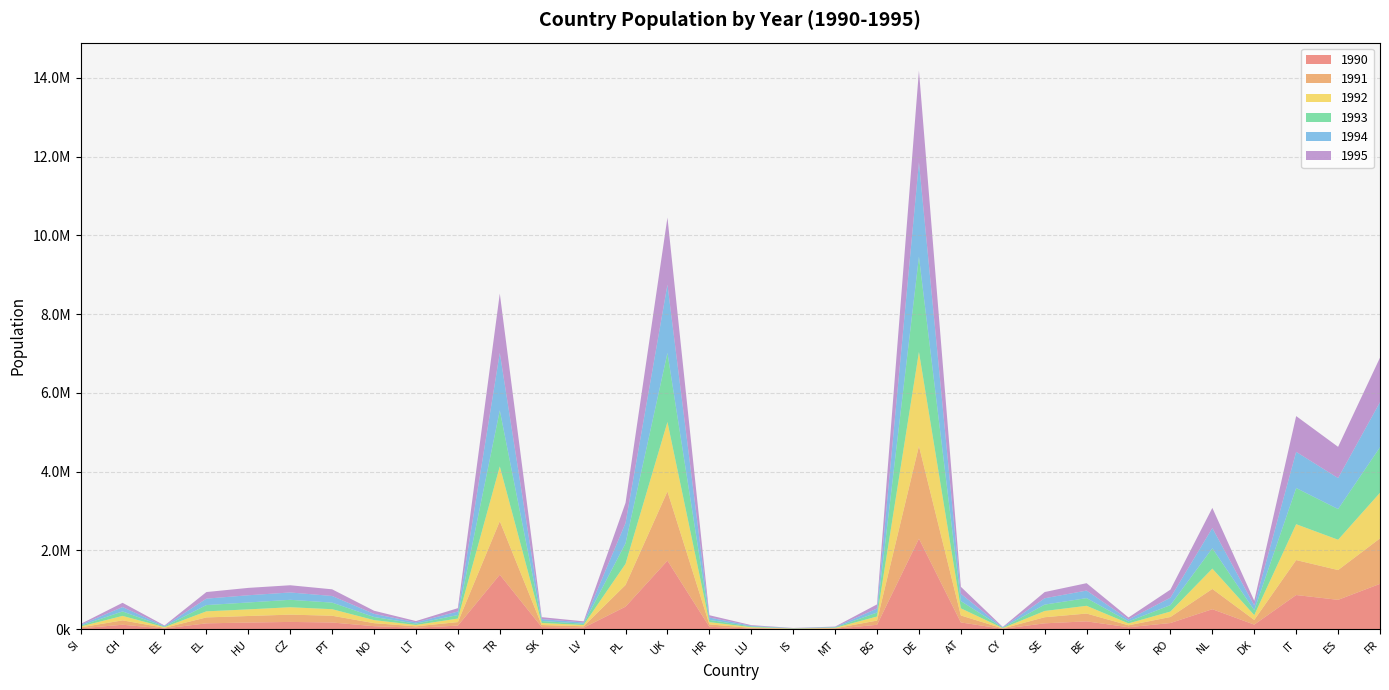

Reading left to right, list all the values displayed in this chart.

1990: SI=22500	CH=111946	EE=17651	EL=147998	HU=167818	CZ=183845	PT=169436	NO=75724	LT=36522	FI=89464	TR=1383576	SK=53019	LV=36612	PL=571523	UK=1740252	HR=60301	LU=16535	IS=5163	MT=11827	BG=110582	DE=2299021	AT=170925	CY=8996	SE=148455	BE=198117	IE=48931	RO=155902	NL=506979	DK=115704	IT=867092	ES=744927	FR=1150599
1991: SI=22635	CH=111571	EE=17005	EL=150008	HU=166477	CZ=185140	PT=171406	NO=76437	LT=35608	FI=89794	TR=1358606	SK=52367	LV=36404	PL=550612	UK=1757181	HR=60423	LU=16991	IS=5105	MT=11426	BG=106967	DE=2352414	AT=176957	CY=9224	SE=154493	BE=198345	IE=49003	RO=152985	NL=514354	DK=118571	IT=887595	ES=756417	FR=1155156
1992: SI=22562	CH=113363	EE=16271	EL=154636	HU=168099	CZ=187526	PT=166137	NO=77792	LT=34682	FI=90162	TR=1390659	SK=51155	LV=33546	PL=536840	UK=1763698	HR=58069	LU=17207	IS=5182	MT=11028	BG=103577	DE=2389582	AT=181465	CY=9474	SE=158946	BE=196699	IE=49149	RO=138371	NL=516585	DK=122398	IT=910939	ES=769725	FR=1158375
1993: SI=22099	CH=113127	EE=15004	EL=159016	HU=175302	CZ=189146	PT=167308	NO=78601	LT=33819	FI=89741	TR=1423577	SK=50425	LV=31621	PL=521947	UK=1755313	HR=57562	LU=17474	IS=5117	MT=10595	BG=100632	DE=2420261	AT=183748	CY=9728	SE=161913	BE=195064	IE=49327	RO=163727	NL=516667	DK=123723	IT=918610	ES=779642	FR=1156883
1994: SI=21757	CH=111135	EE=14226	EL=163381	HU=183459	CZ=186250	PT=168337	NO=79710	LT=32878	FI=88390	TR=1460556	SK=49355	LV=30462	PL=515721	UK=1733114	HR=58692	LU=17216	IS=4998	MT=10334	BG=102169	DE=2395968	AT=183921	CY=9659	SE=161208	BE=191647	IE=49854	RO=188003	NL=513742	DK=122142	IT=918942	ES=787267	FR=1144719
1995: SI=21441	CH=108403	EE=13738	EL=167653	HU=187220	CZ=183221	PT=169372	NO=79949	LT=32344	FI=85888	TR=1505914	SK=48695	LV=30249	PL=511030	UK=1705043	HR=58865	LU=16954	IS=4858	MT=10188	BG=105164	DE=2330374	AT=179506	CY=9511	SE=157676	BE=187816	IE=50900	RO=205635	NL=511745	DK=118979	IT=908926	ES=792771	FR=1130220